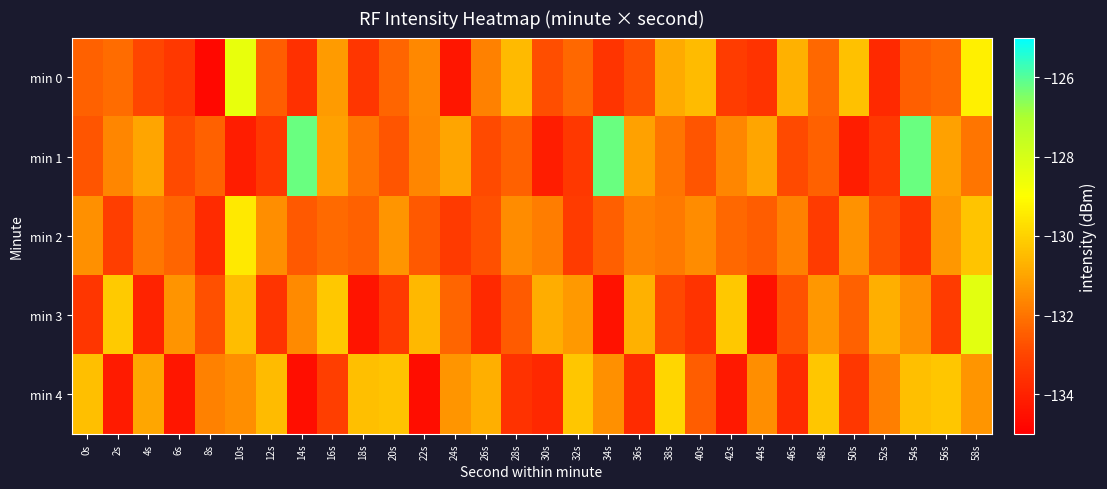

List the series in order of their peak value, lowest first.

min 4, min 2, min 0, min 3, min 1